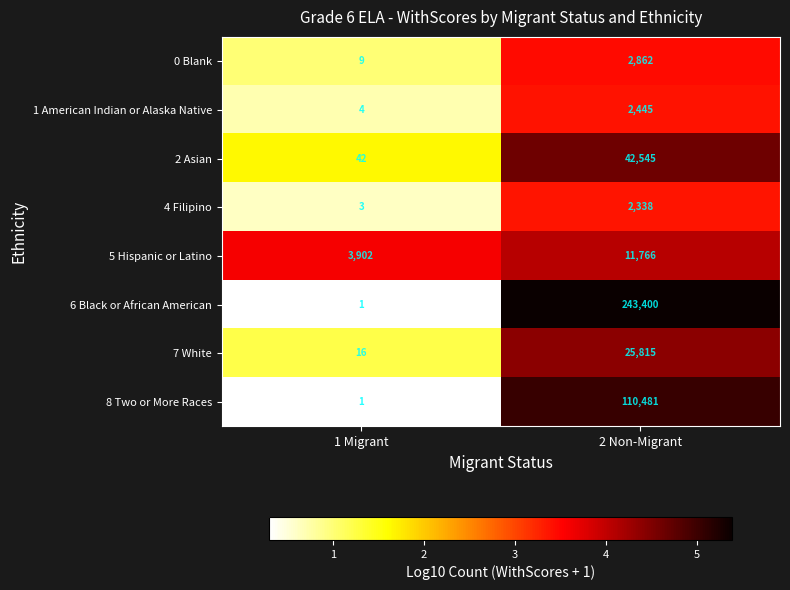

What is the difference between the maximum and minimum values in the 2 Asian series?

42503